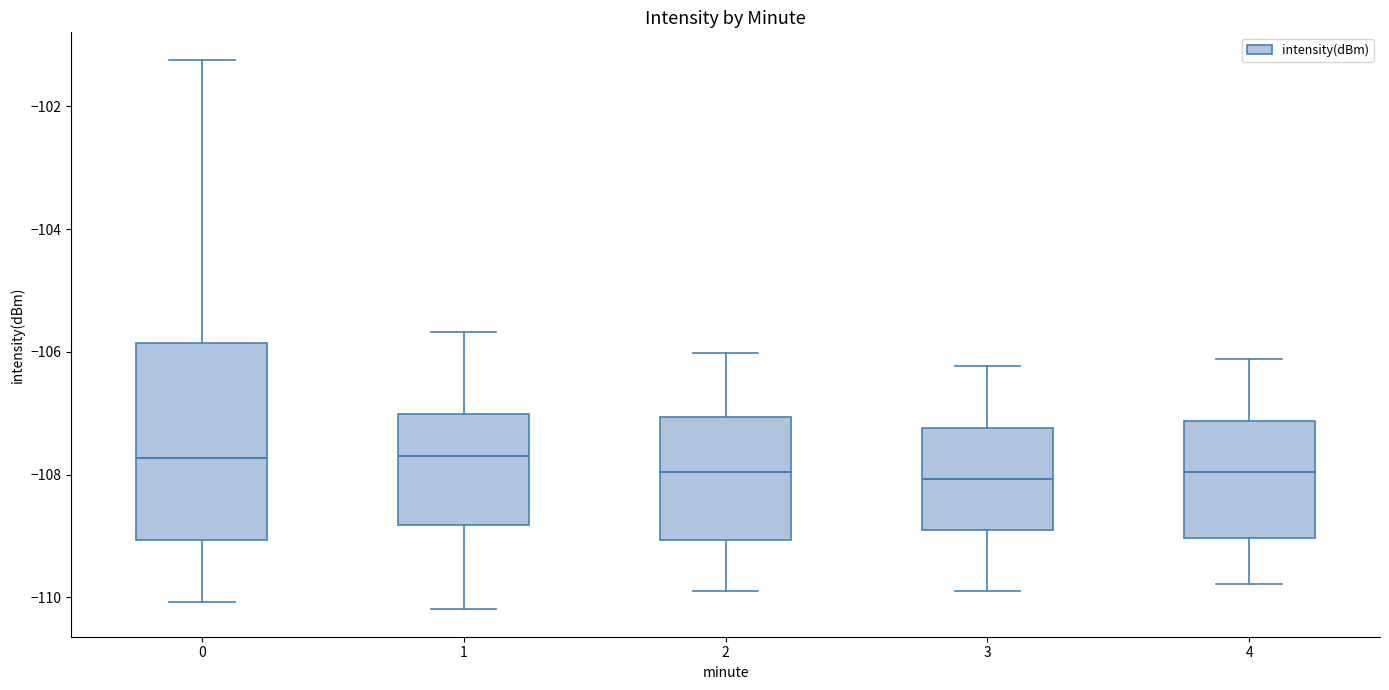

Which box is the tallest, from its lower edge to its upper edge?

0